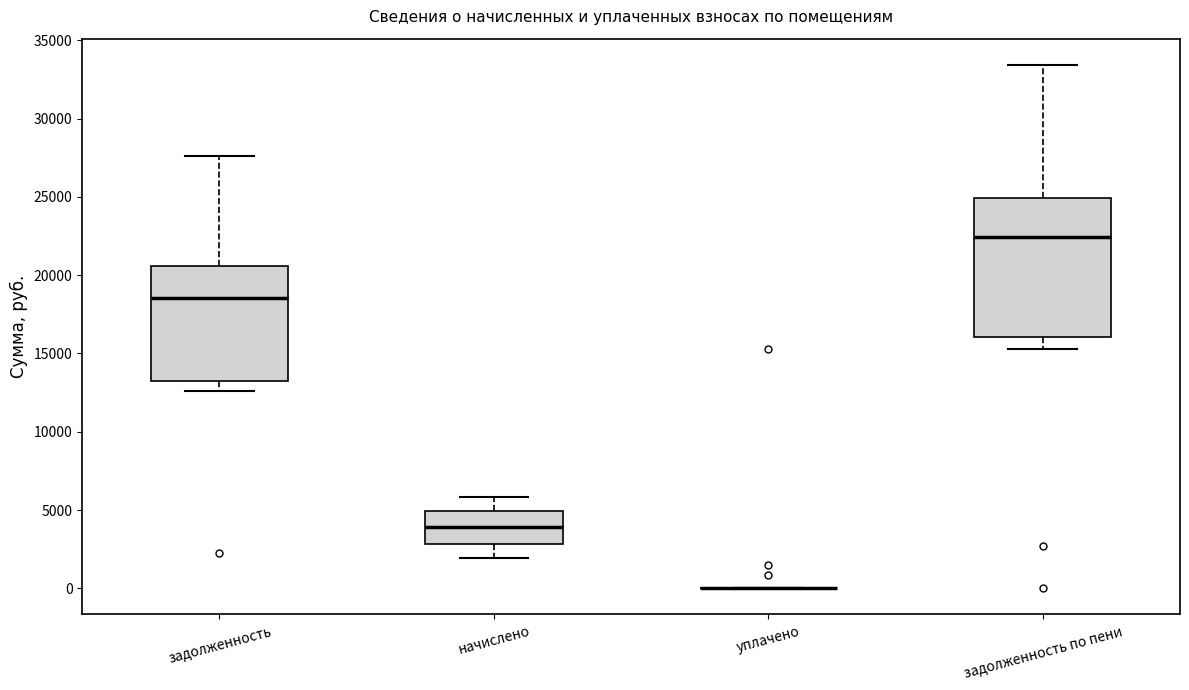

Reading left to right, transcribe this box plot: for each box, give where its median line is, the range the box spans, and where its two whiskers end, as read against the y-axis. The values are not printed on the chart, so give them approximately, as read against the axis.

задолженность: median 18500, box 13500 to 20500, whiskers 12500 to 27500
начислено: median 4000, box 3000 to 5000, whiskers 2000 to 6000
уплачено: box collapsed to a line at 0, whiskers 0 to 0
задолженность по пени: median 22500, box 16000 to 25000, whiskers 15500 to 33500